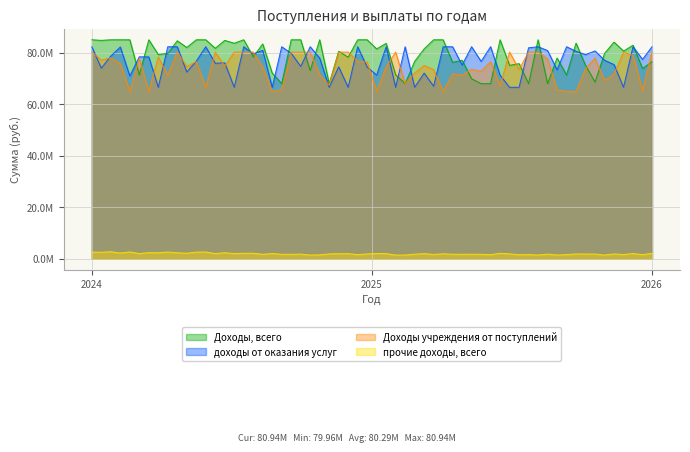

At which category is the sum across all series the highest?

2024